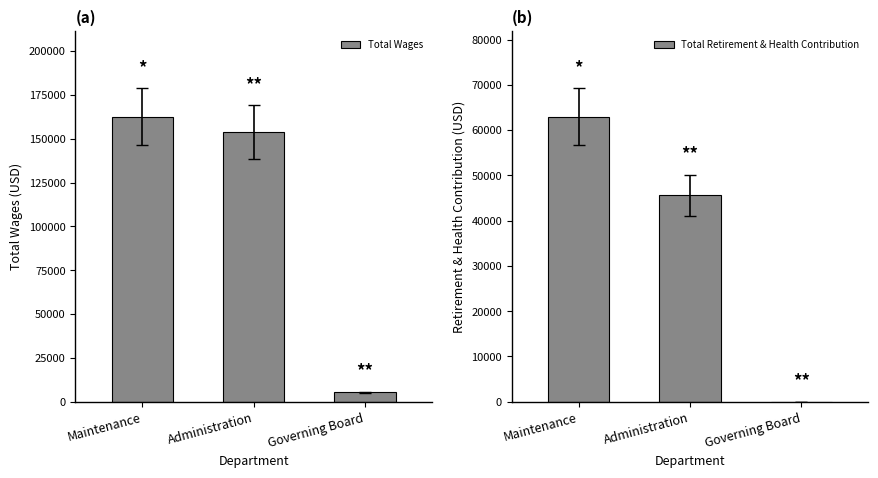

The value of Total Wages at Governing Board is 7052. True or false?

False